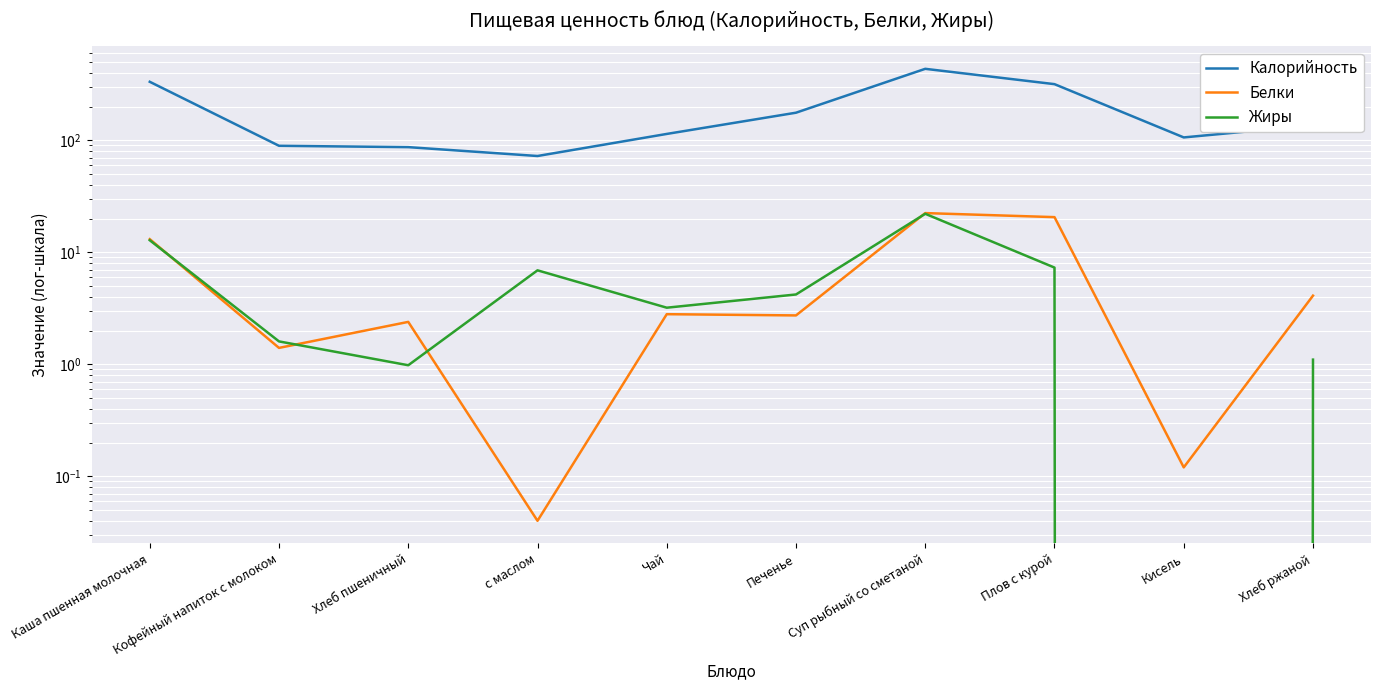

List the series in order of their peak value, highest first.

Калорийность, Белки, Жиры